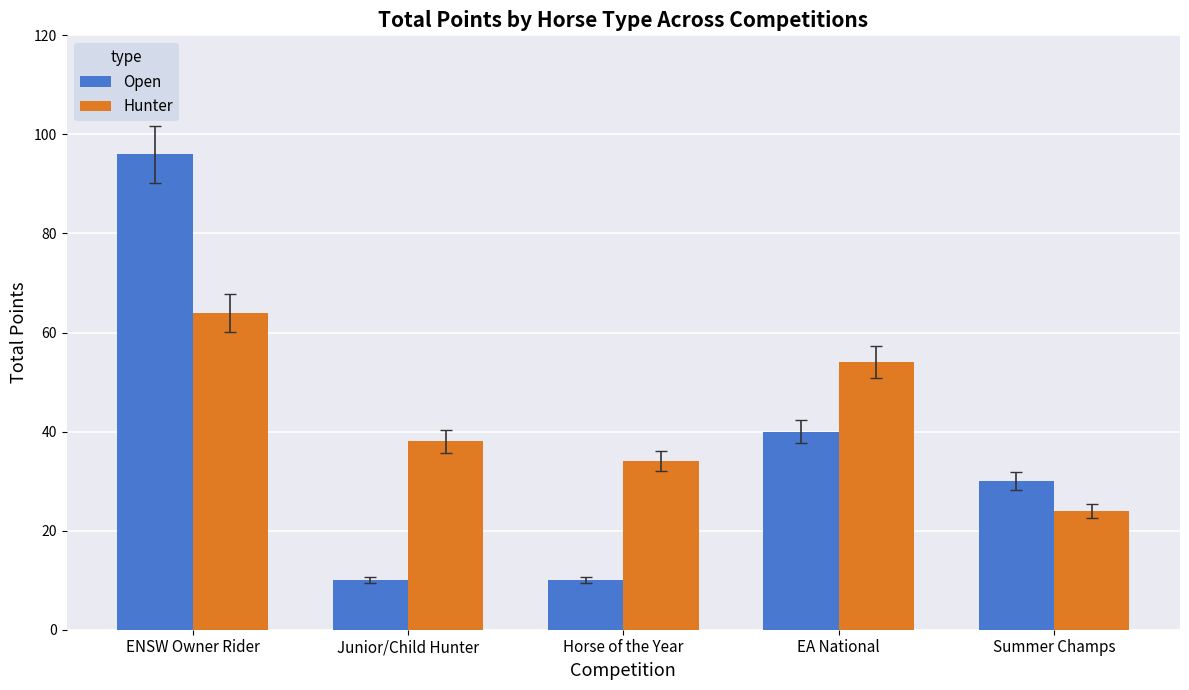

What is the total value across all series at Horse of the Year?

44